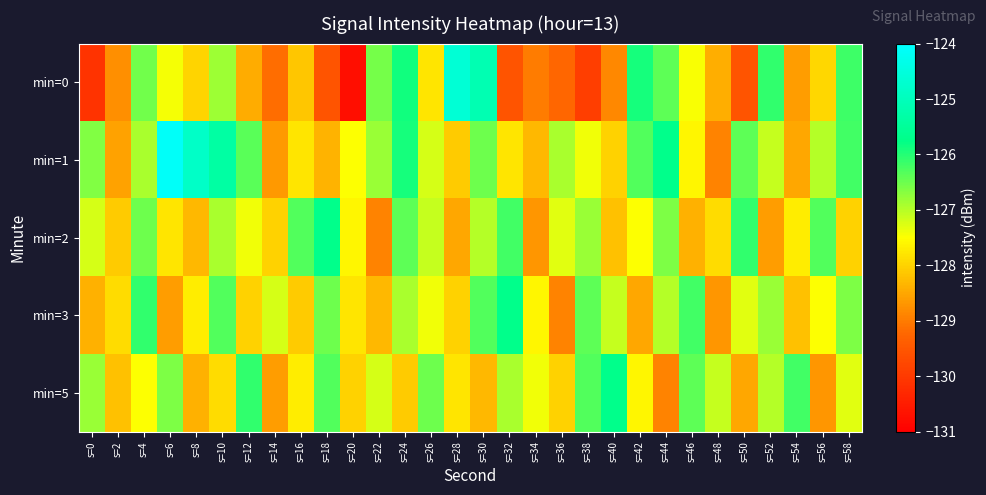

Between s=32 and s=44, which series saw the biggest shift?

min=0